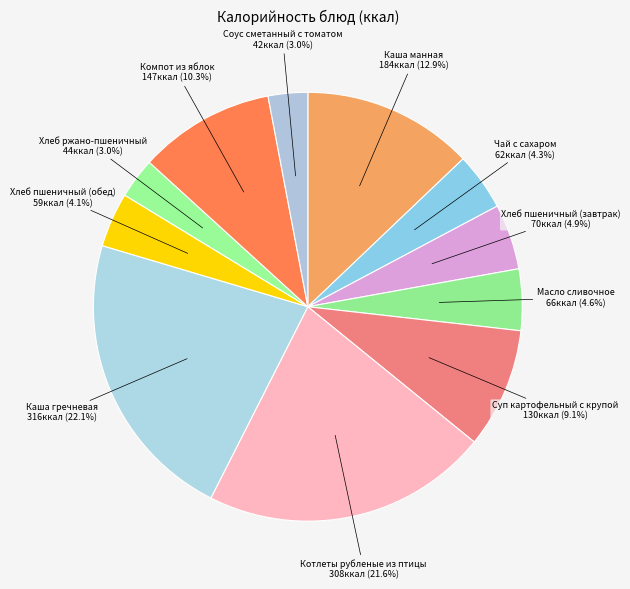

Approximately how many times larger is the value at Котлеты рубленые из птицы compared to Чай с сахаром?

5.0